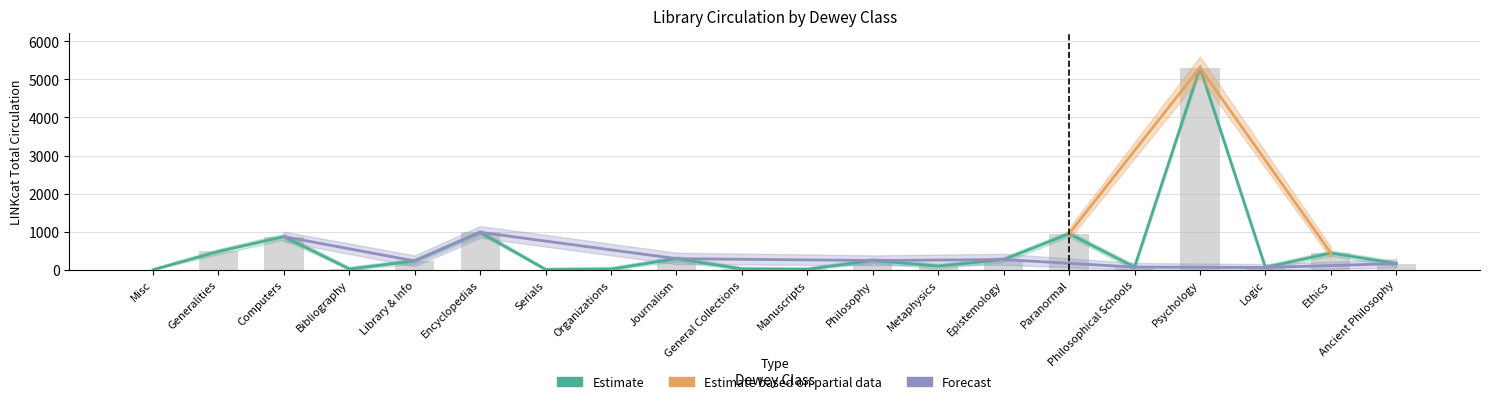

How many groups of bars are there?

20